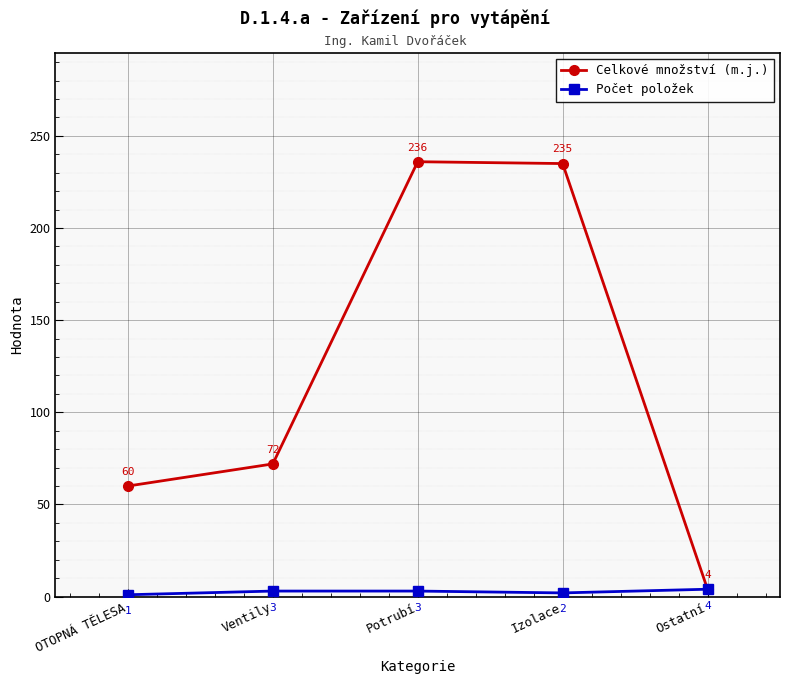

List the series in order of their peak value, lowest first.

Počet položek, Celkové množství (m.j.)